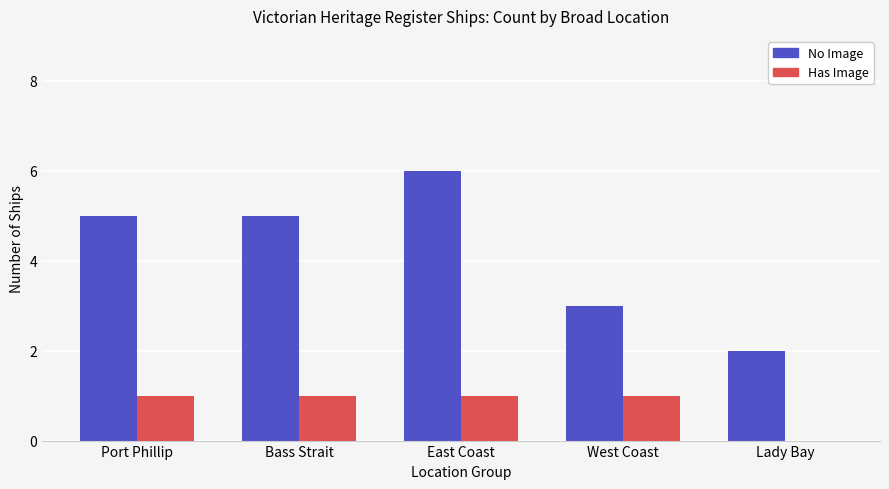

What is the sum of all Has Image values?

4